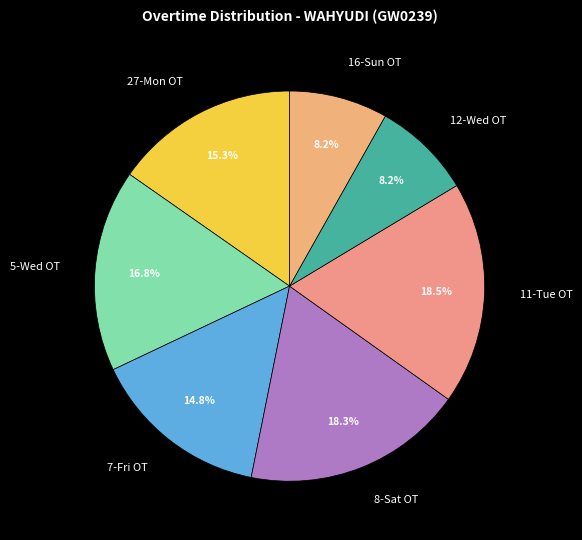

Count the number of slices in the pie.

7